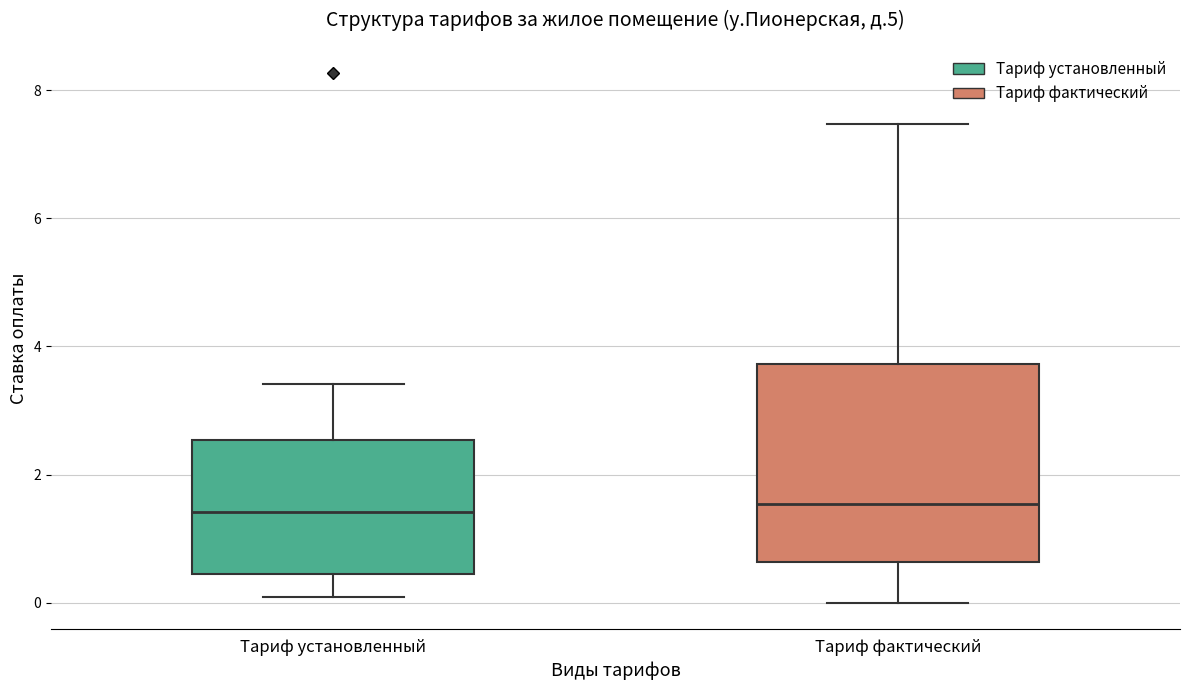

Where does the median line of the box for Тариф установленный sit on the y-axis? The values are not printed on the chart, so give them approximately, as read against the axis.

1.4